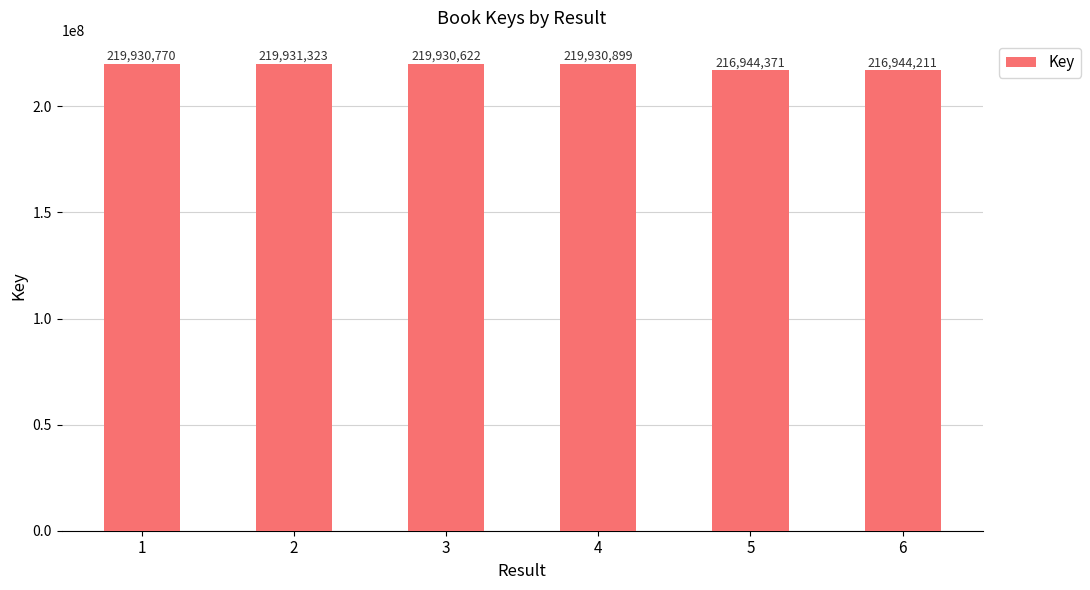

Read the value at 6.

216944211